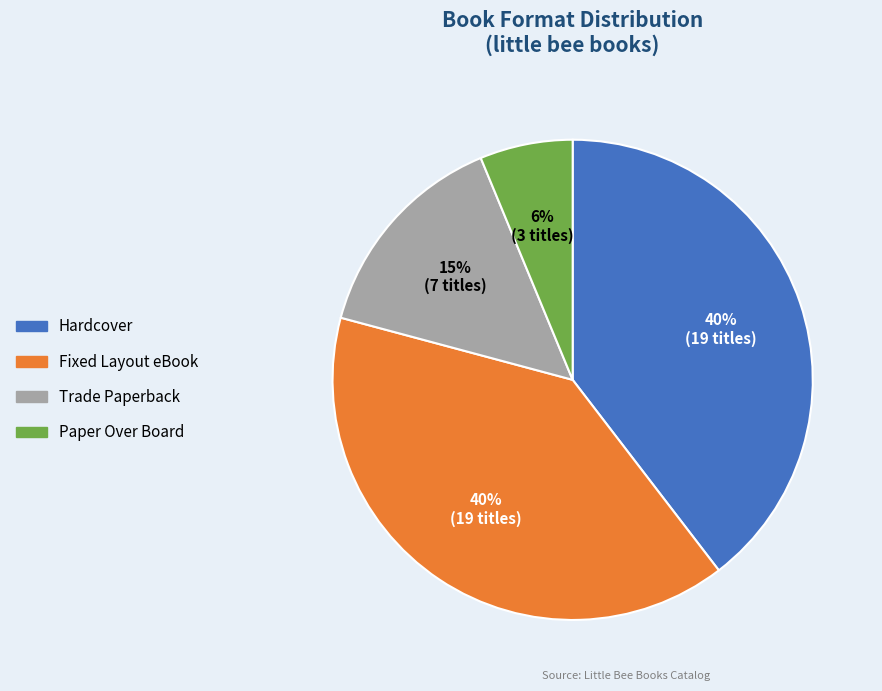

Between Hardcover and Trade Paperback, which is larger?

Hardcover